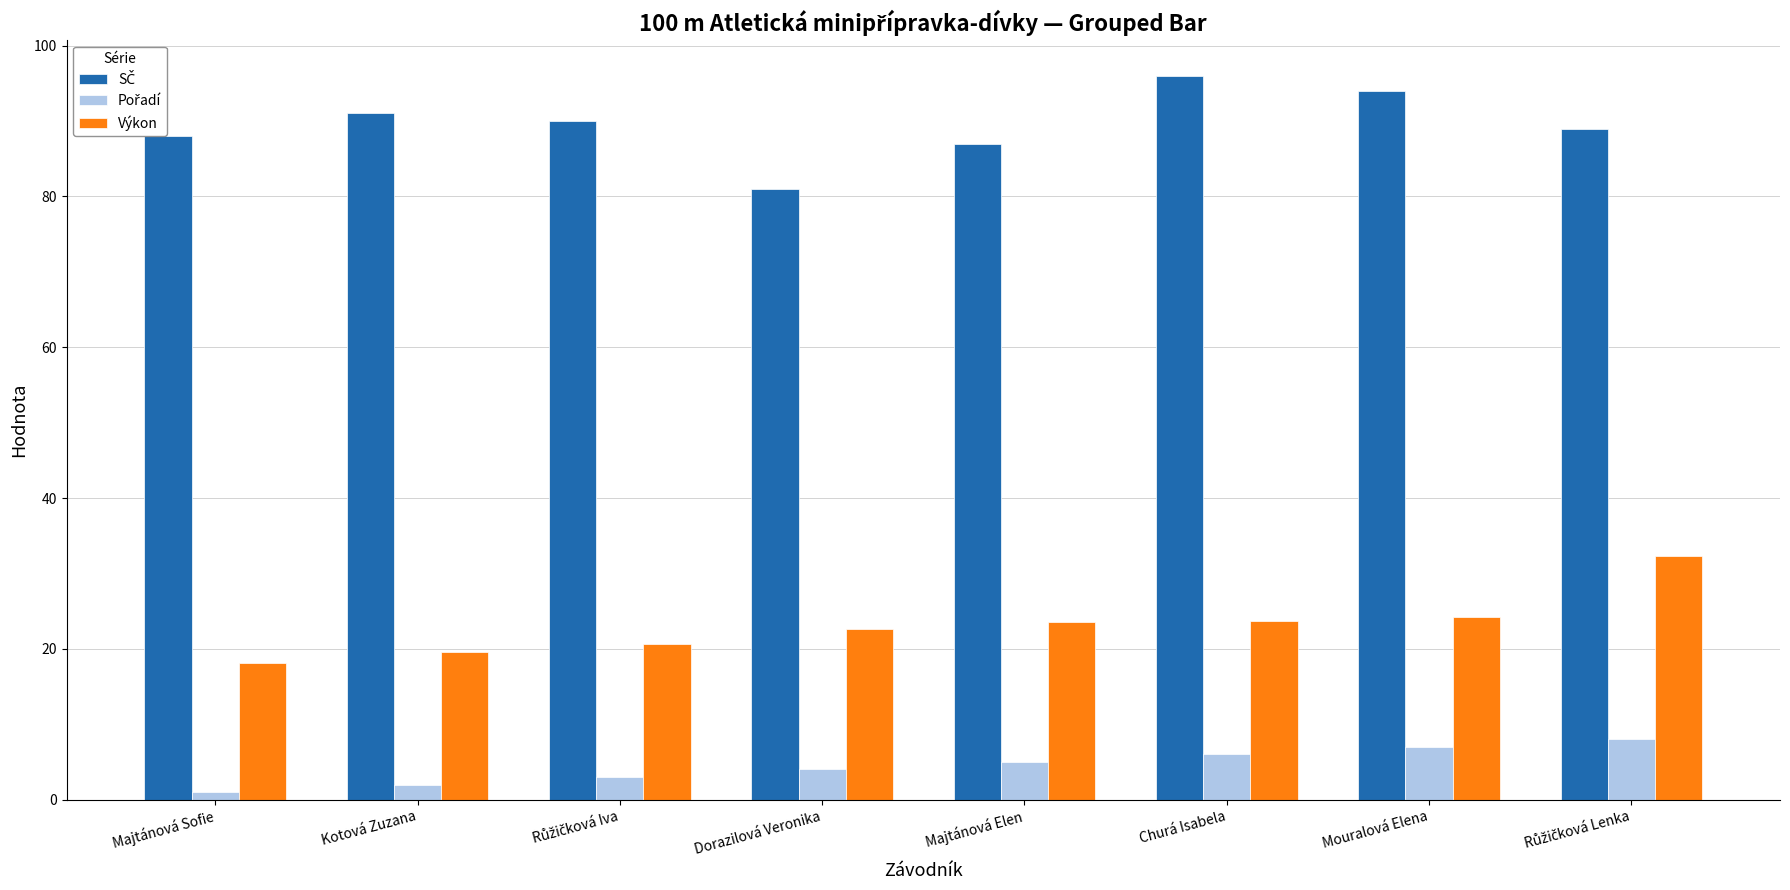

What is the sum of all Výkon values?

184.8